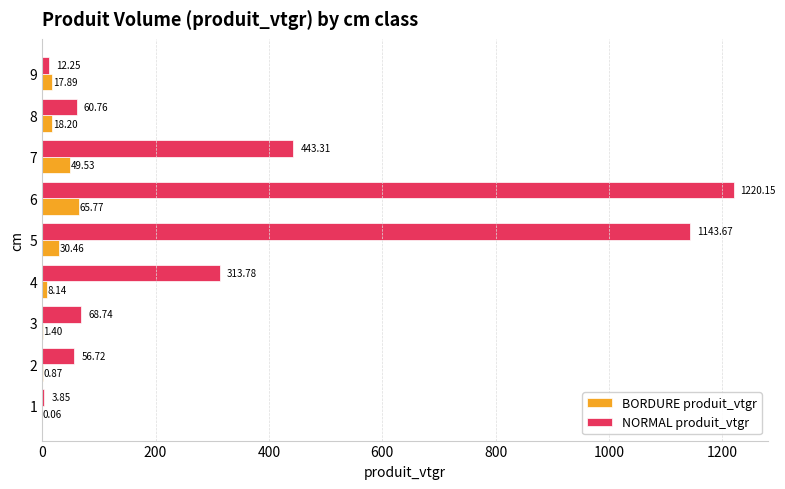

Between 1 and 5, which series saw the biggest shift?

NORMAL produit_vtgr